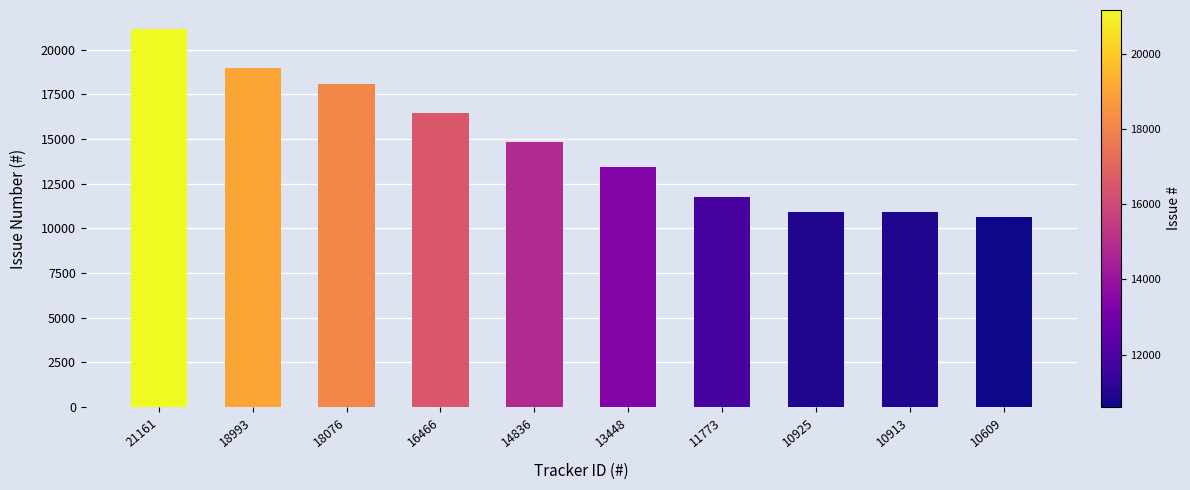

What is the difference between the values at 10913 and 13448?

2535